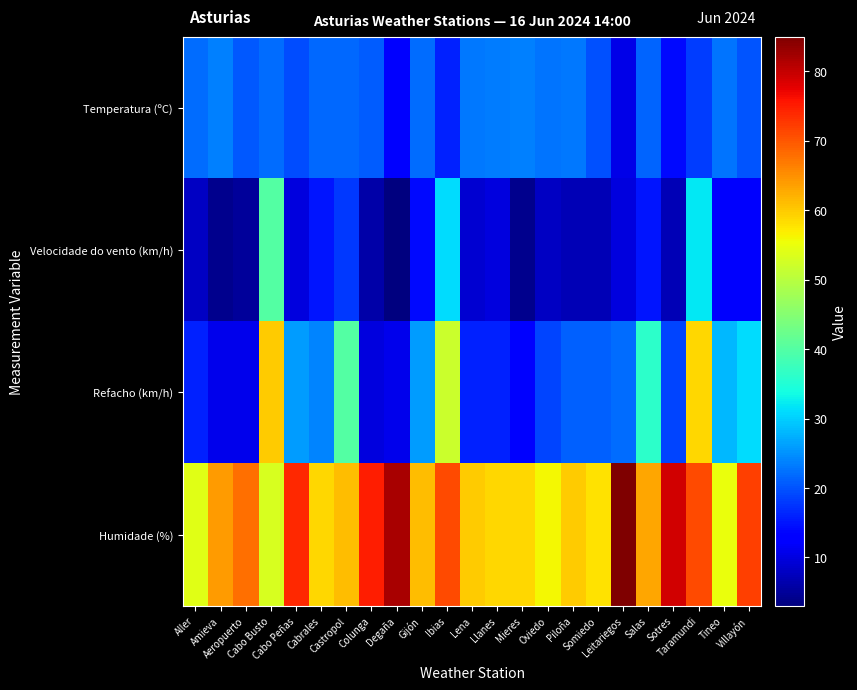

Between Lena and Taramundi, which is larger?

Lena